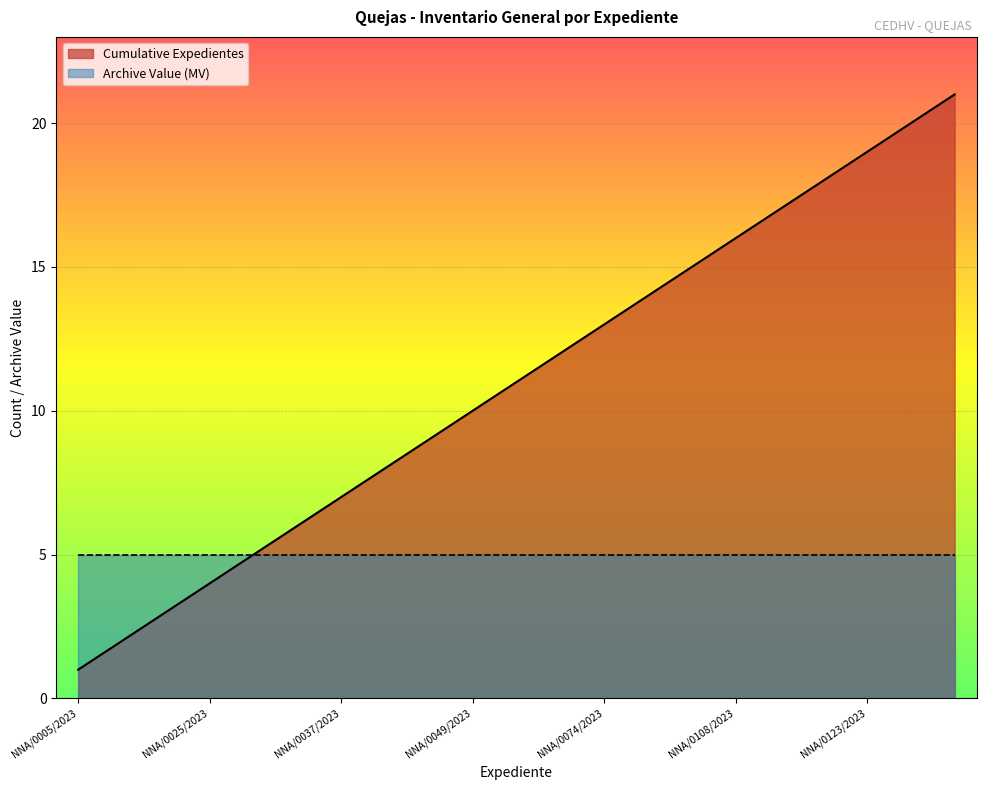

The Cumulative Expedientes series shows 1 at NNA/0074/2023. True or false?

False